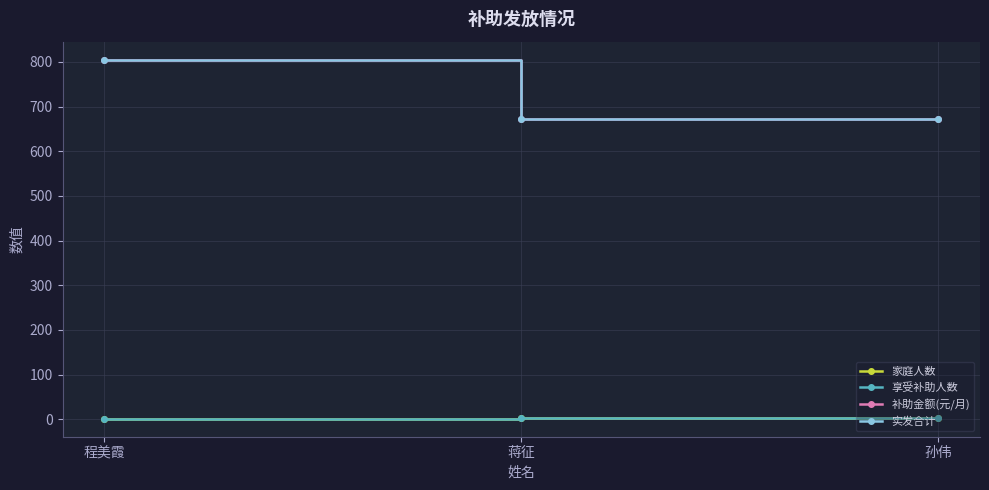

How many lines are shown in the chart?

4